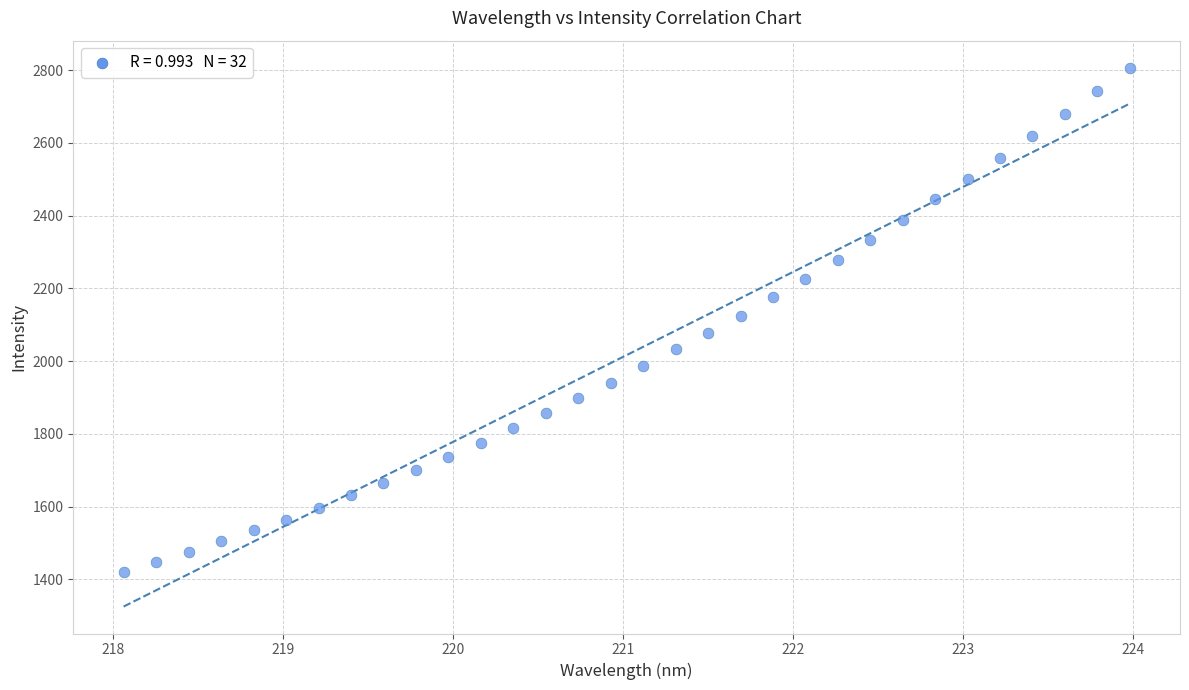

What is the range of X values (max minus min)?

5.9